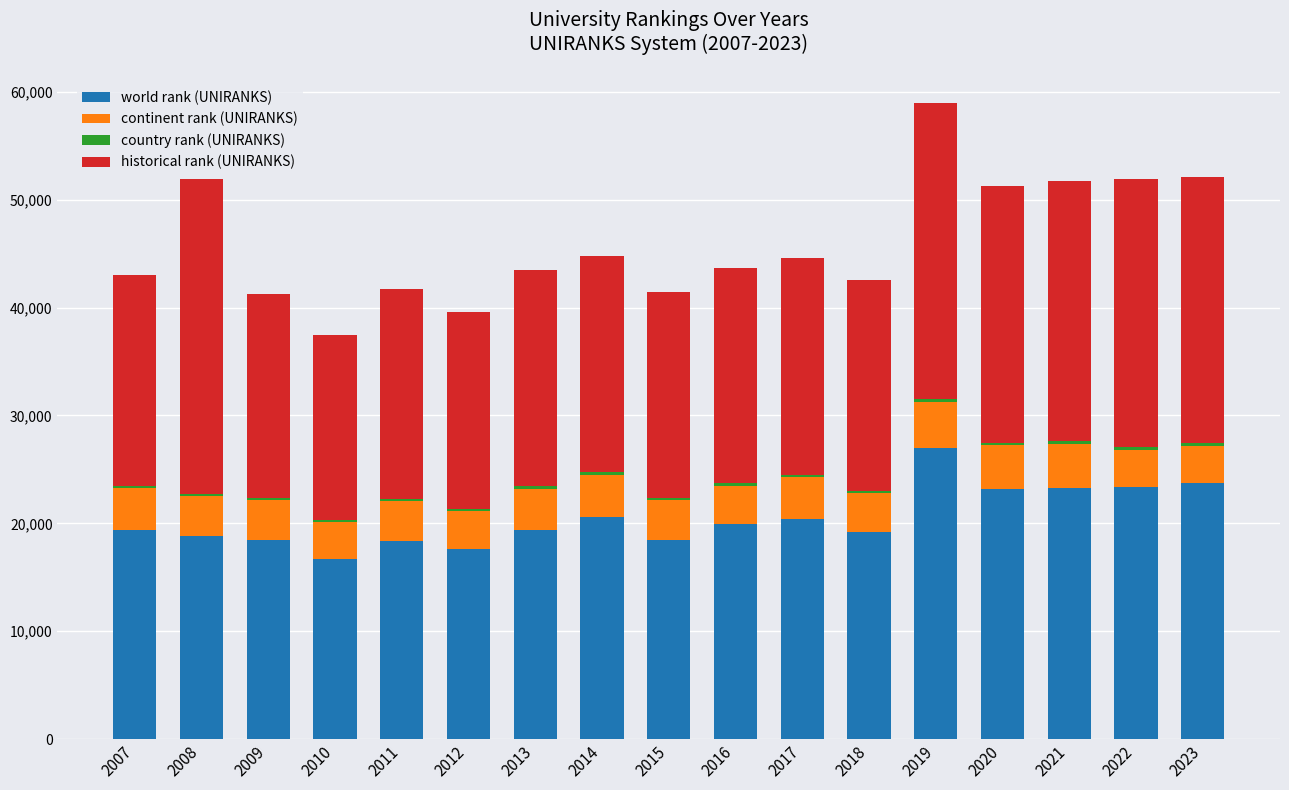

Is it true that world rank (UNIRANKS) equals 23708 at 2023?

True